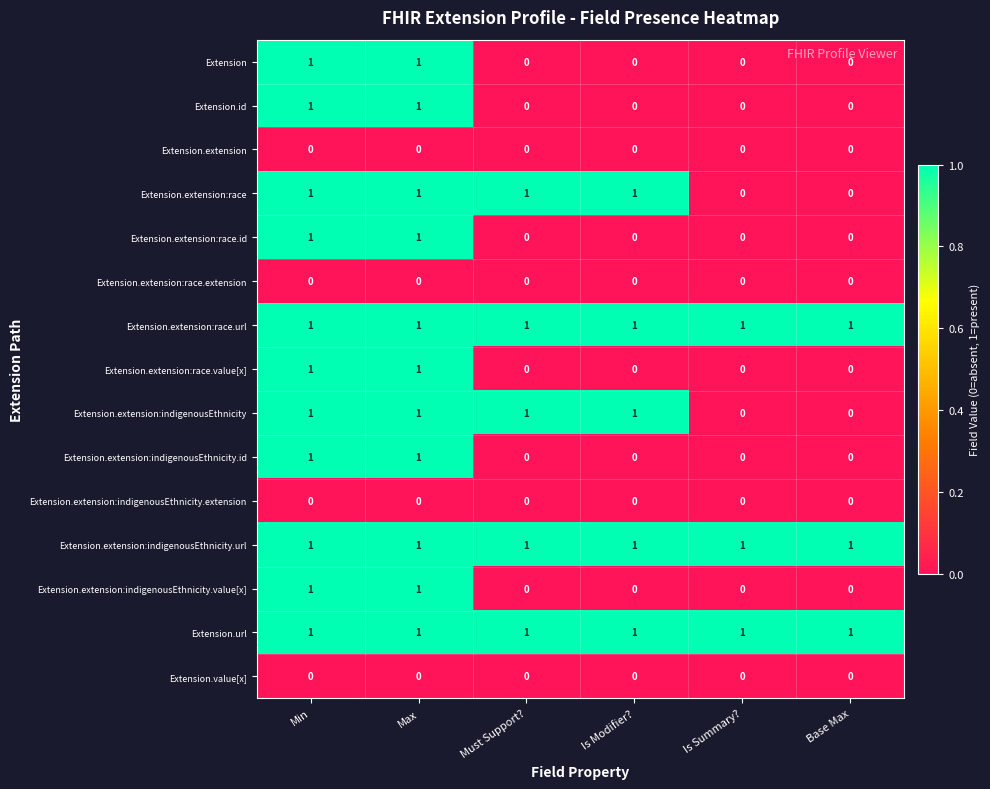

Count the Extension.extension:indigenousEthnicity.value[x] values in the range 0 to 1.

6